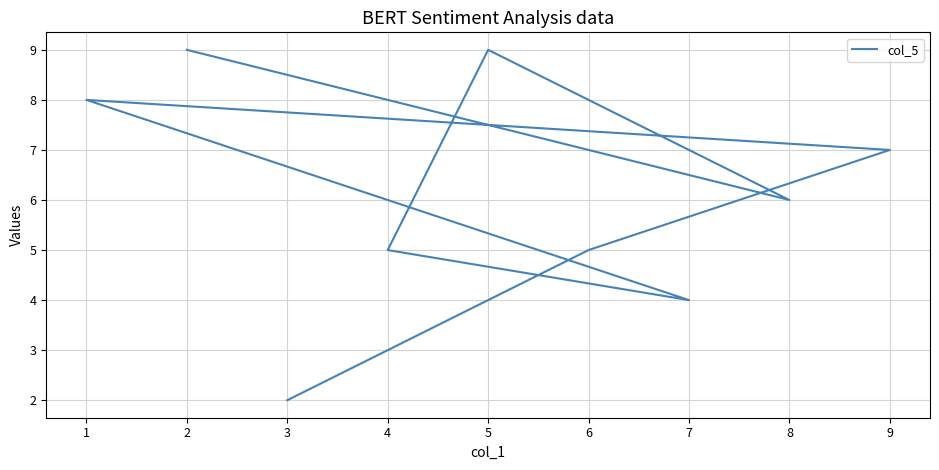

Rank the categories by value from lowest to highest.

3, 7, 4, 6, 8, 9, 1, 2, 5